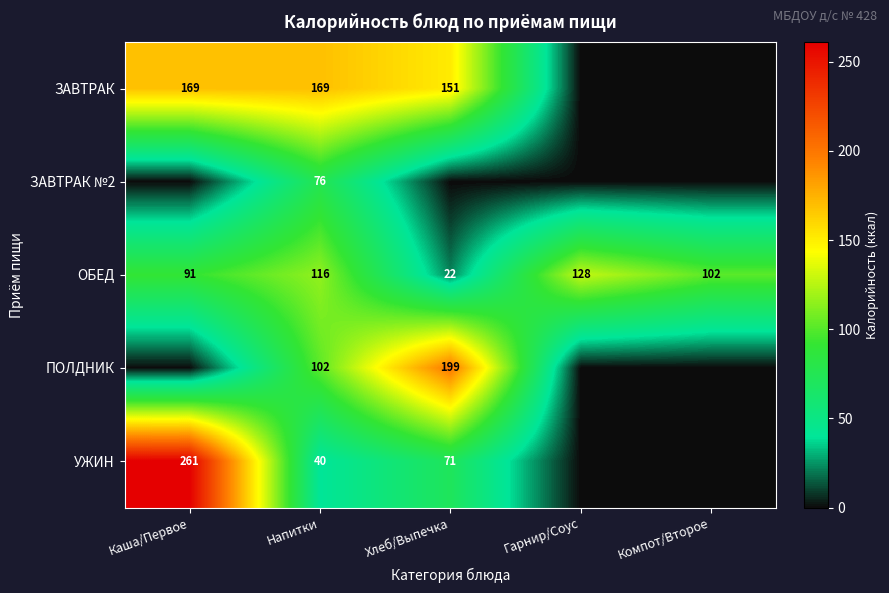

How many values in the ОБЕД series are below 102?

2